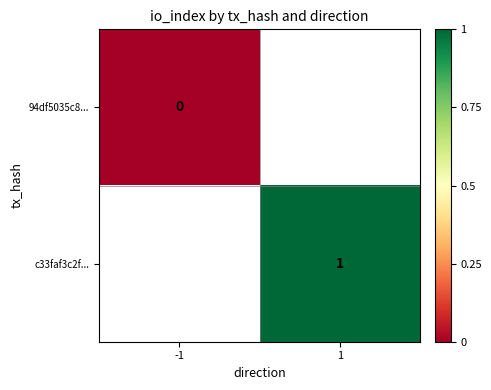

Is it true that c33faf3c2f... equals 0 at 1?

False